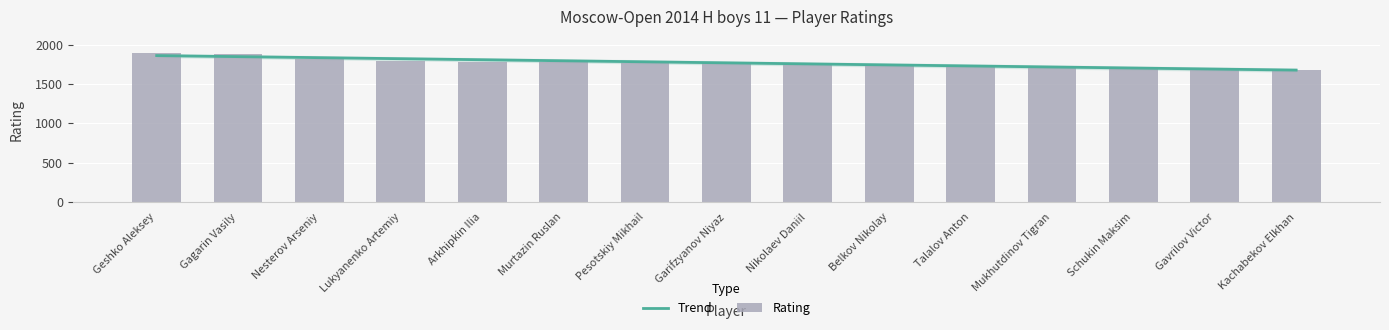

What is the average value?

1769